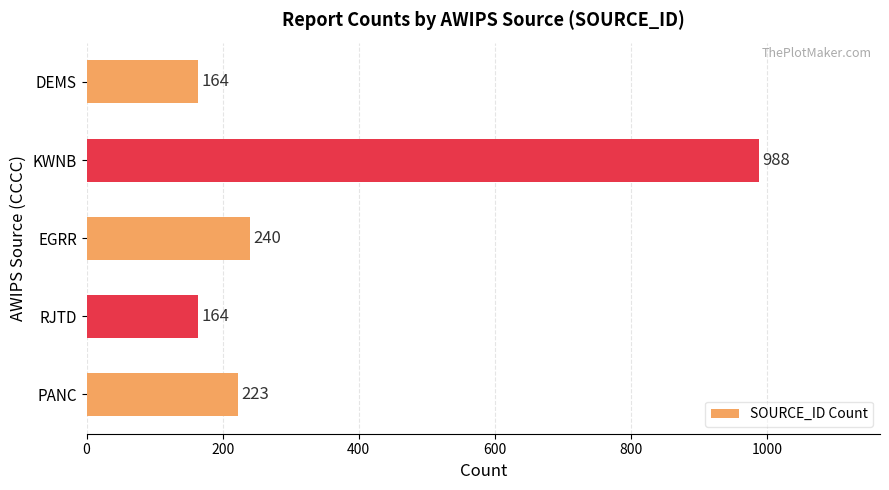

What is the average value?

356